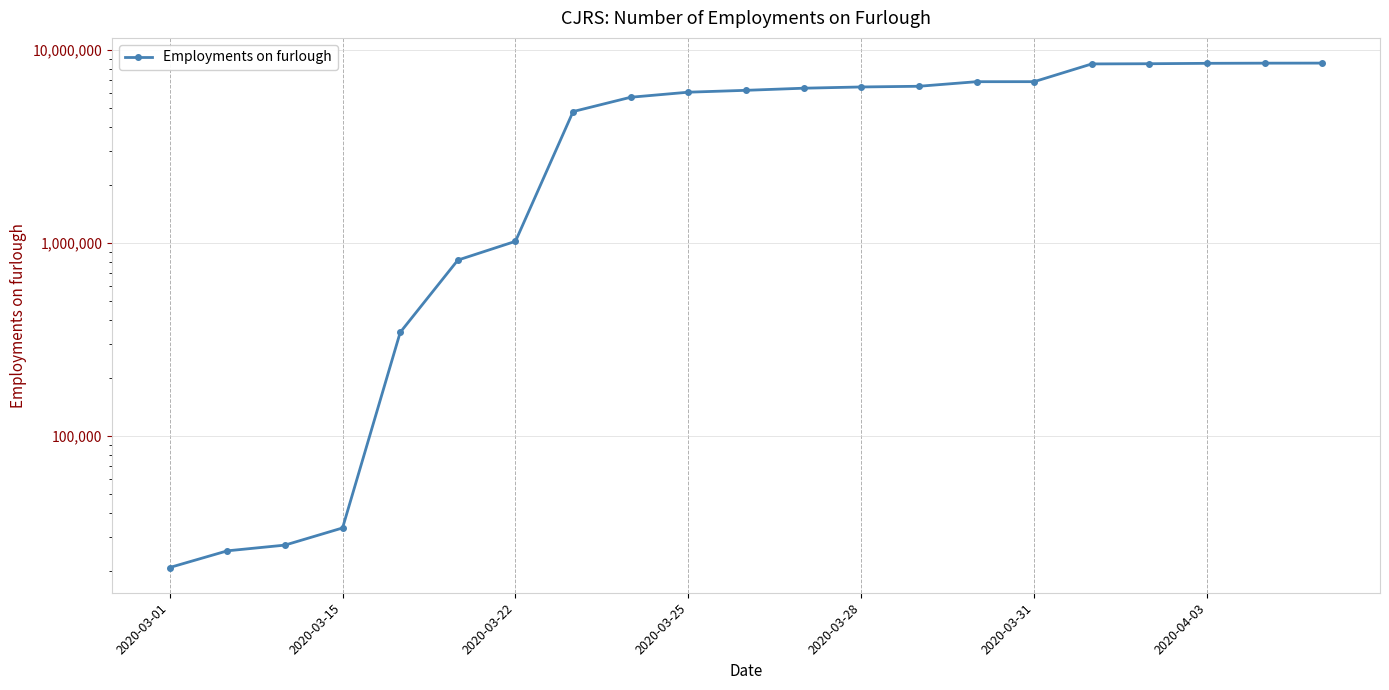

What is the label of the 1st point from the left?

2020-03-01